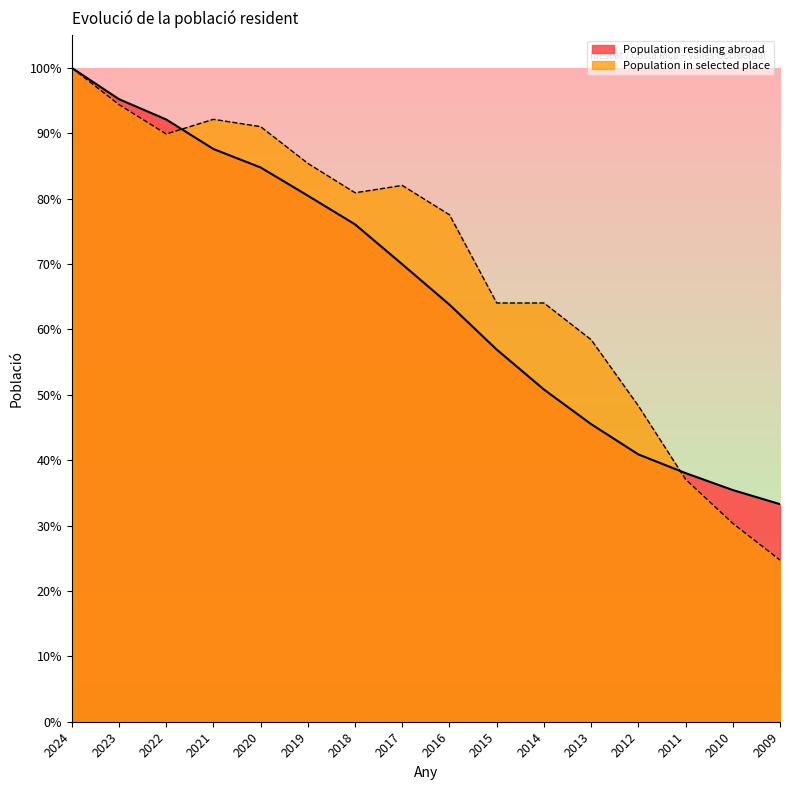

What is the value of the Population residing abroad point at the 9th from the left?

63.8